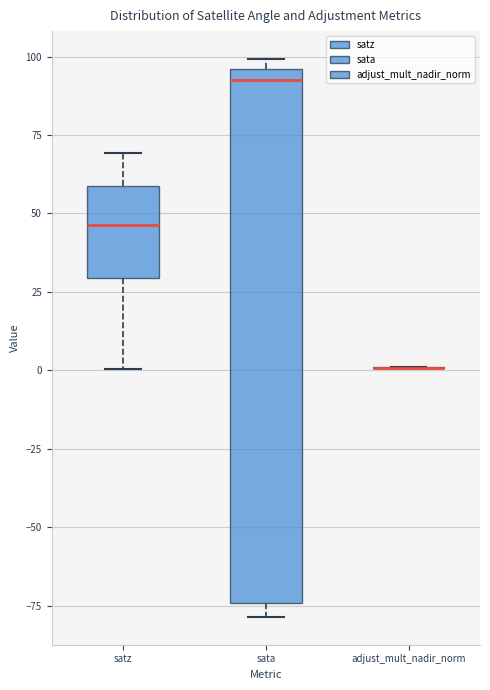

Reading left to right, read every box against the y-axis: the position of its median line, the range the box covers, and the ends of its whiskers. The values are not printed on the chart, so give them approximately, as read against the axis.

satz: median 45, box 30 to 60, whiskers 0 to 70
sata: median 90, box -75 to 95, whiskers -80 to 100
adjust_mult_nadir_norm: box collapsed to a line at 0, whiskers 0 to 0